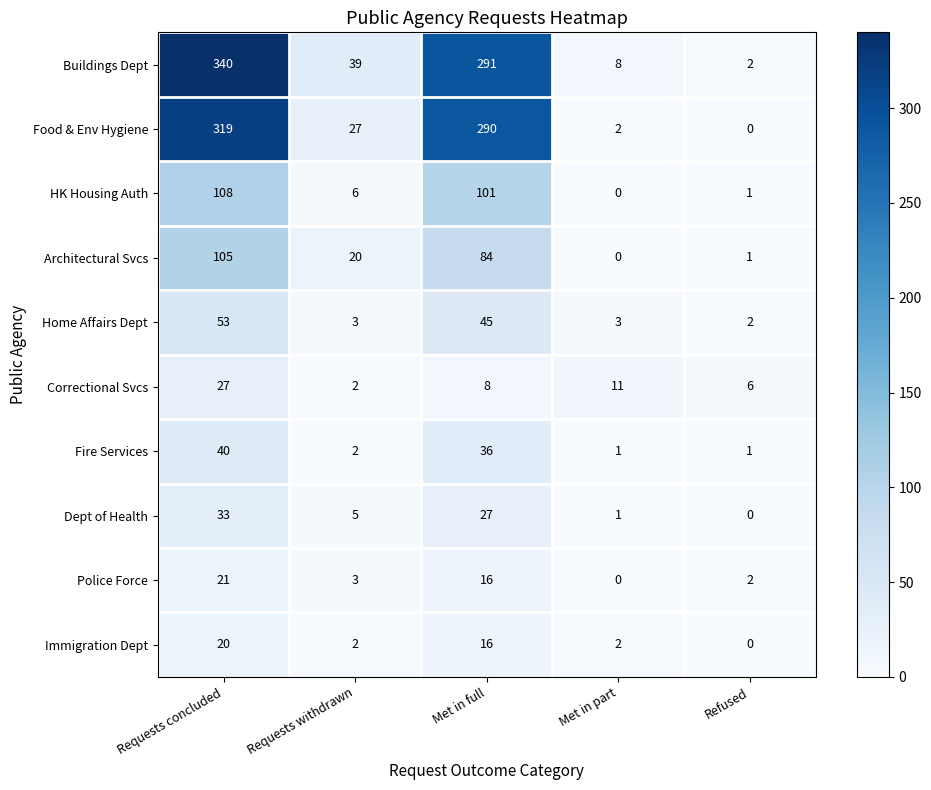

Which series has the largest total across all categories?

Buildings Dept